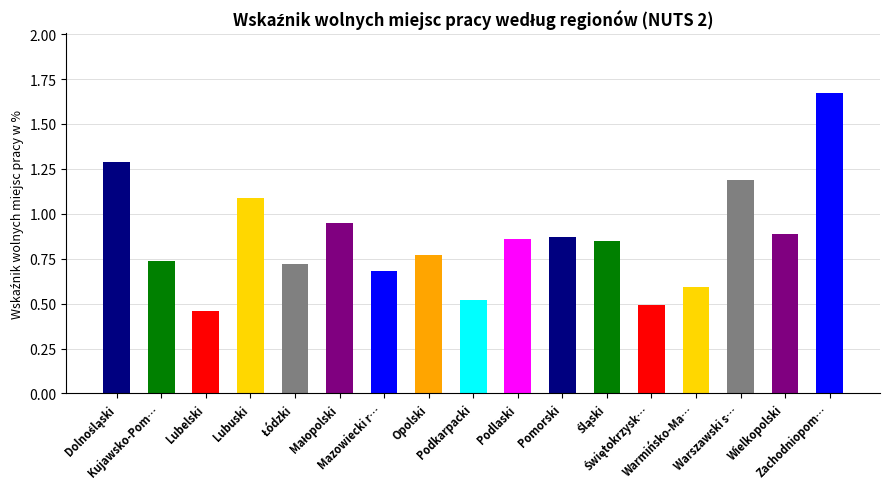

What is the difference between the maximum and minimum values?

1.2